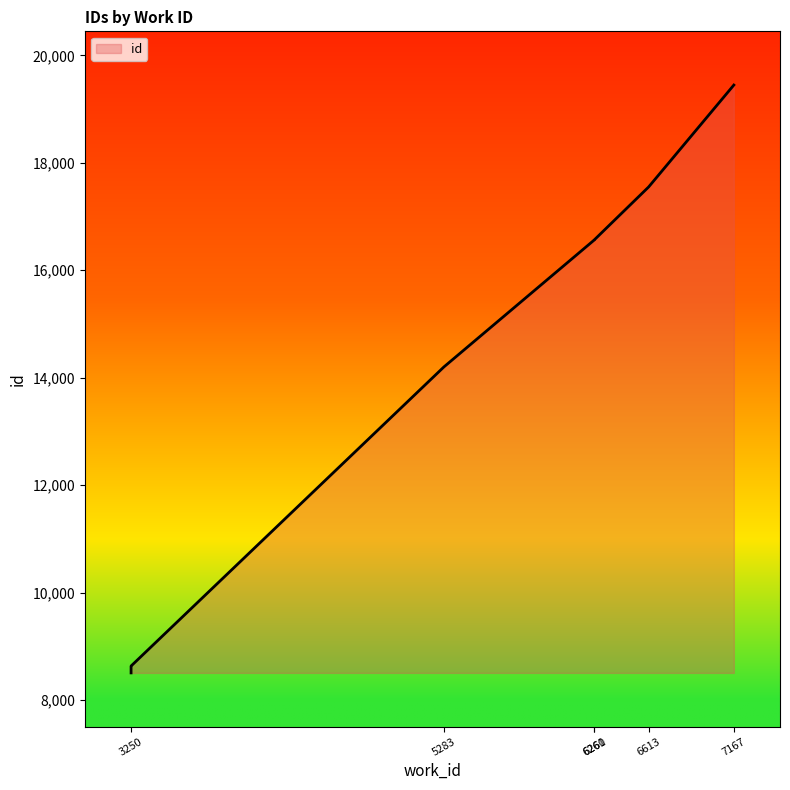

Where is the data nearest to the value 13976?

5283